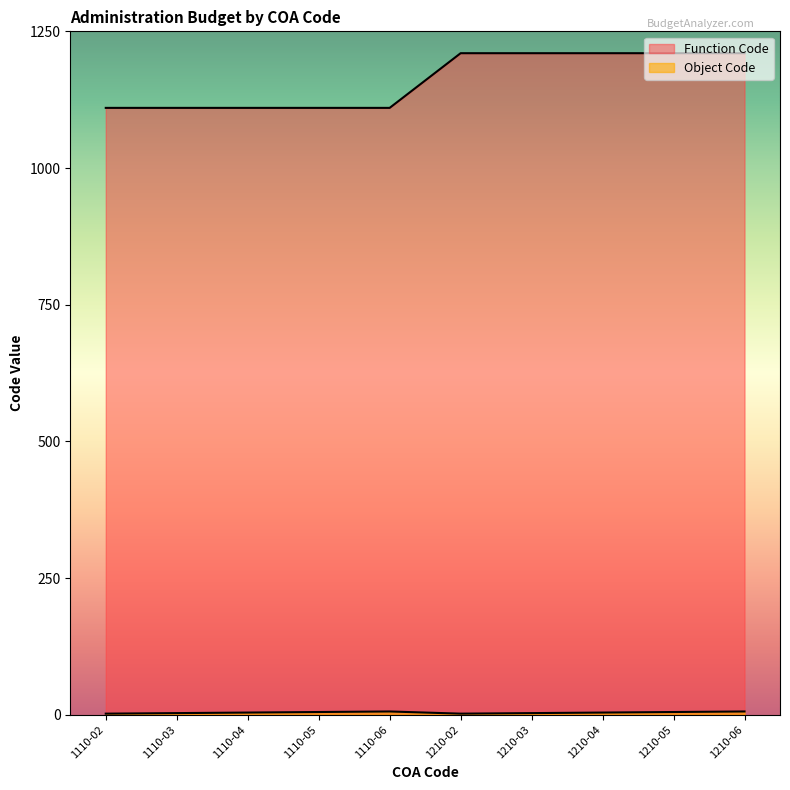

Which series changed the most between 1110-03 and 1210-04?

Function Code